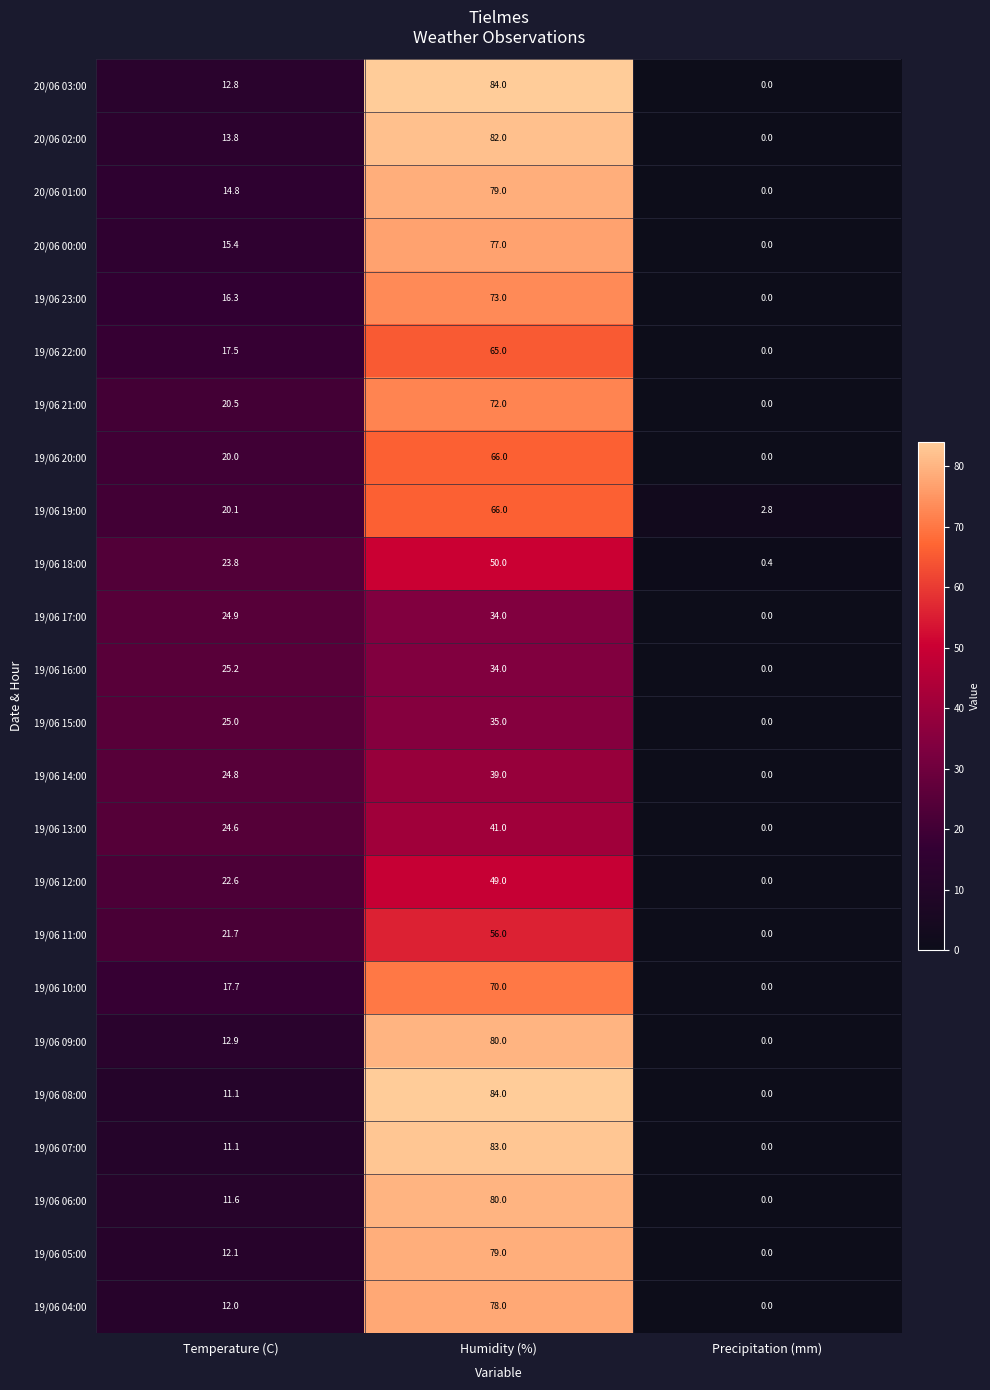

Which series changed the most between Temperature (C) and Precipitation (mm)?

19/06 16:00